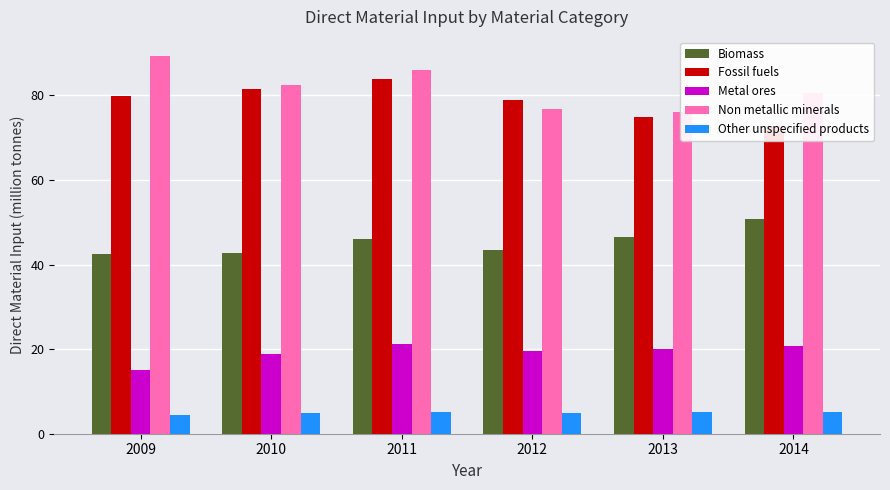

What are all the series names shown in the legend?

Biomass, Fossil fuels, Metal ores, Non metallic minerals, Other unspecified products